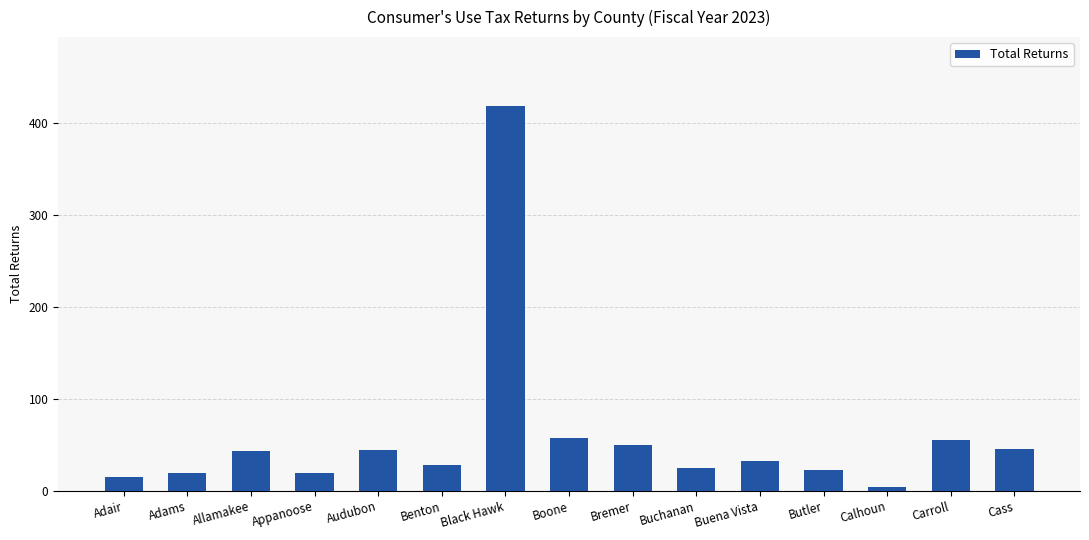

What position from the left is Butler?

12